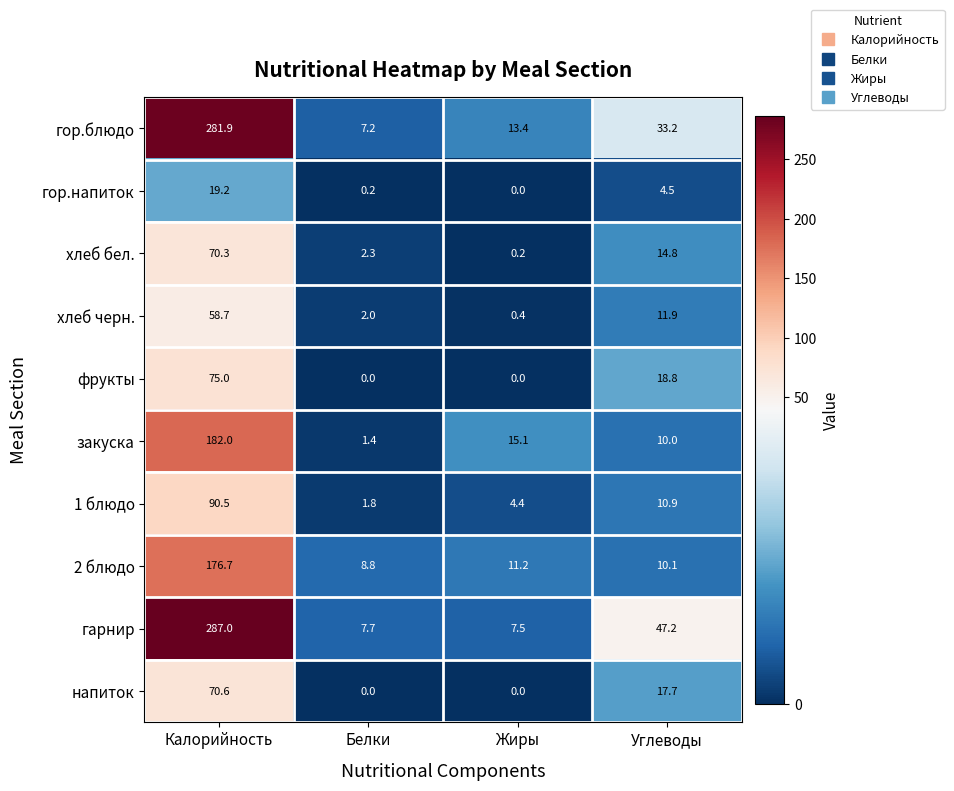

What is the difference between the хлеб бел. values at Углеводы and Белки?

12.5